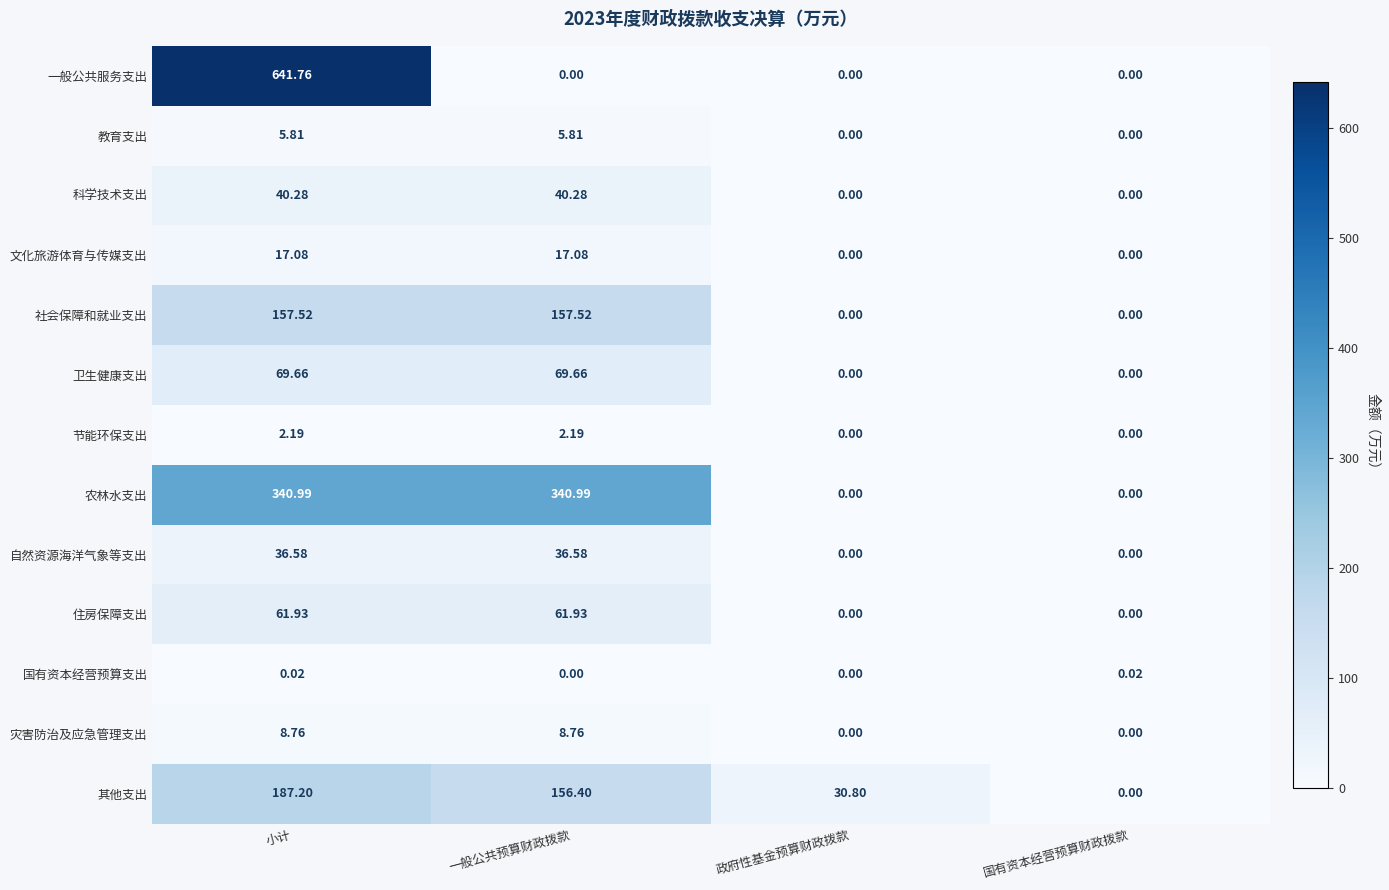

Which category has the highest value across all series?

小计